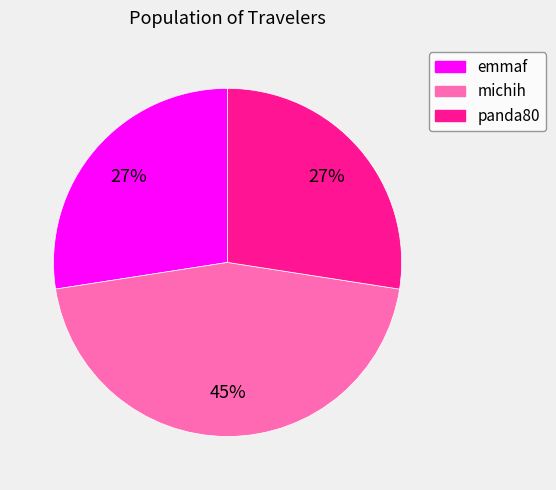

Combined, do michih and emmaf account for over 50%?

Yes